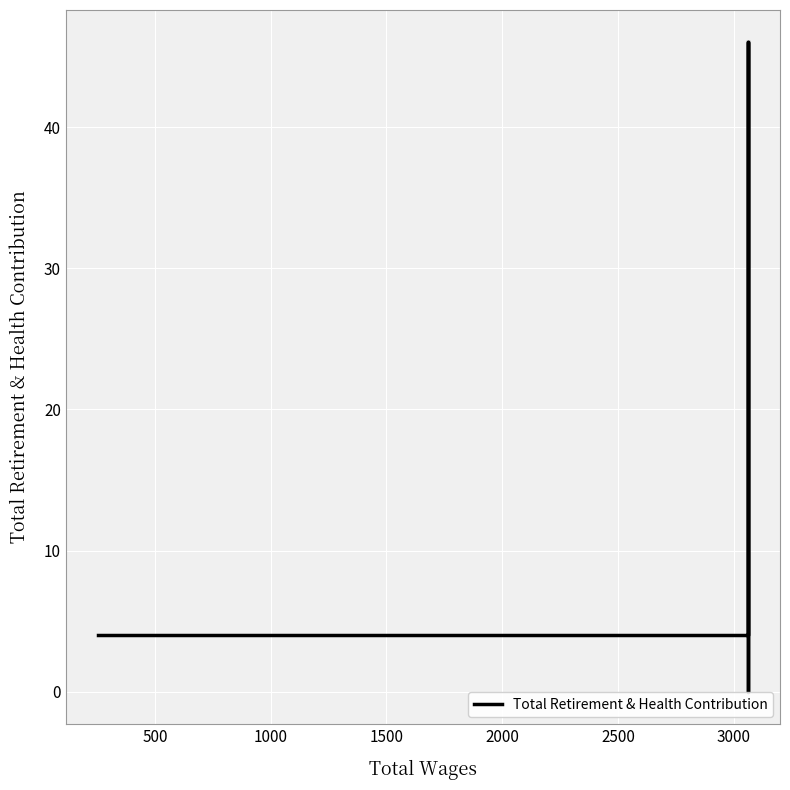

Does the chart display data point markers on the line(s)?

No